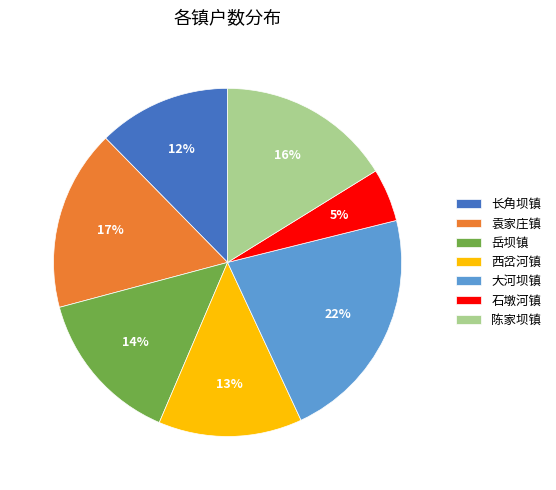

Do 长角坝镇 and 袁家庄镇 together represent more than half of the pie?

No